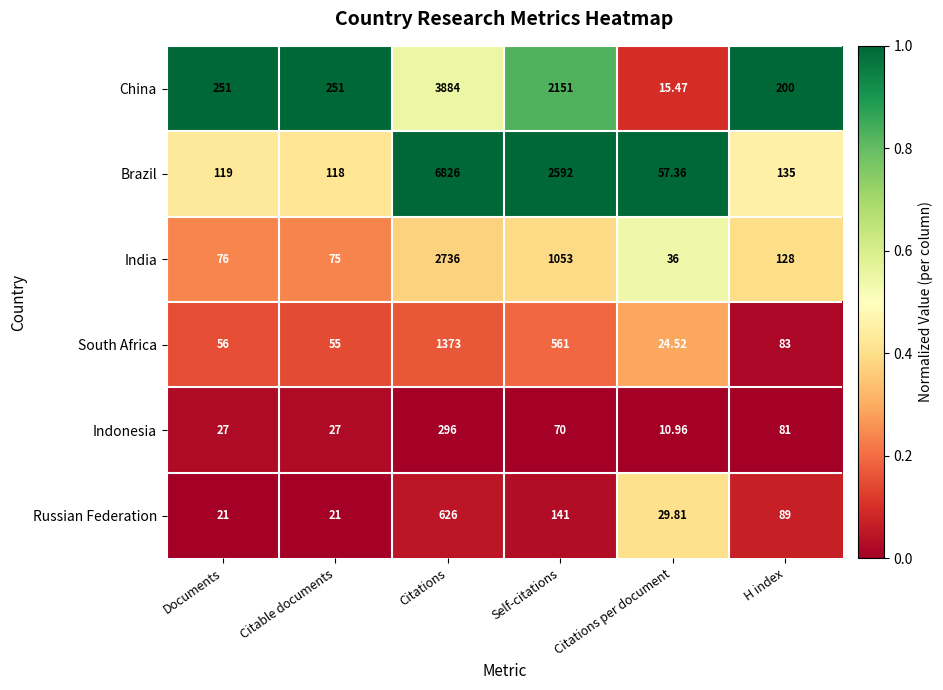

Which series changed the most between Citations and Citations per document?

Brazil